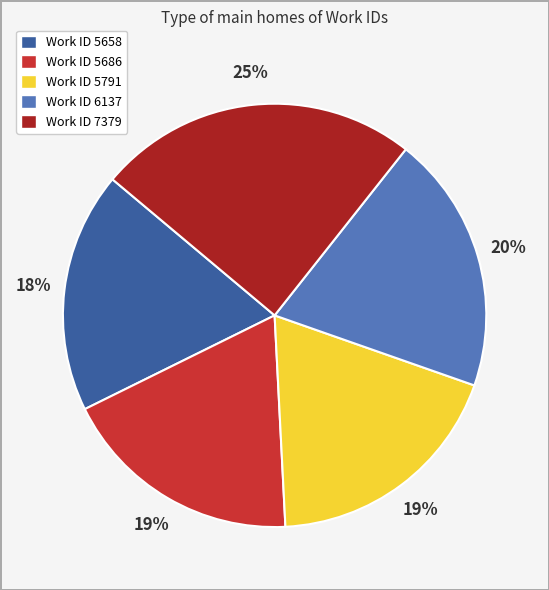

Is there any slice that represents more than half of the pie?

No